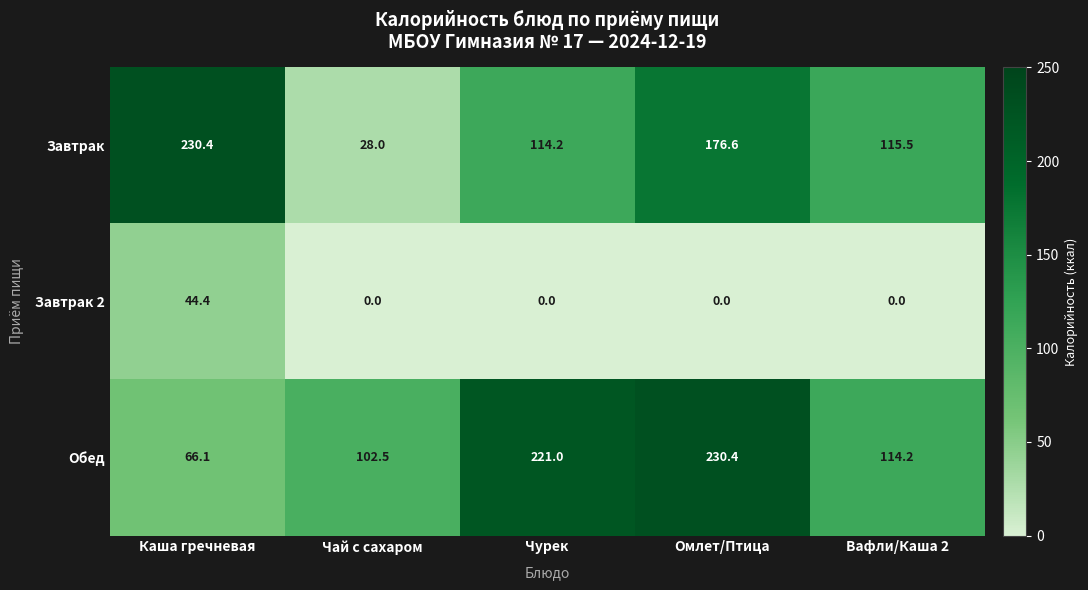

What is the sum of all Завтрак 2 values?

44.4